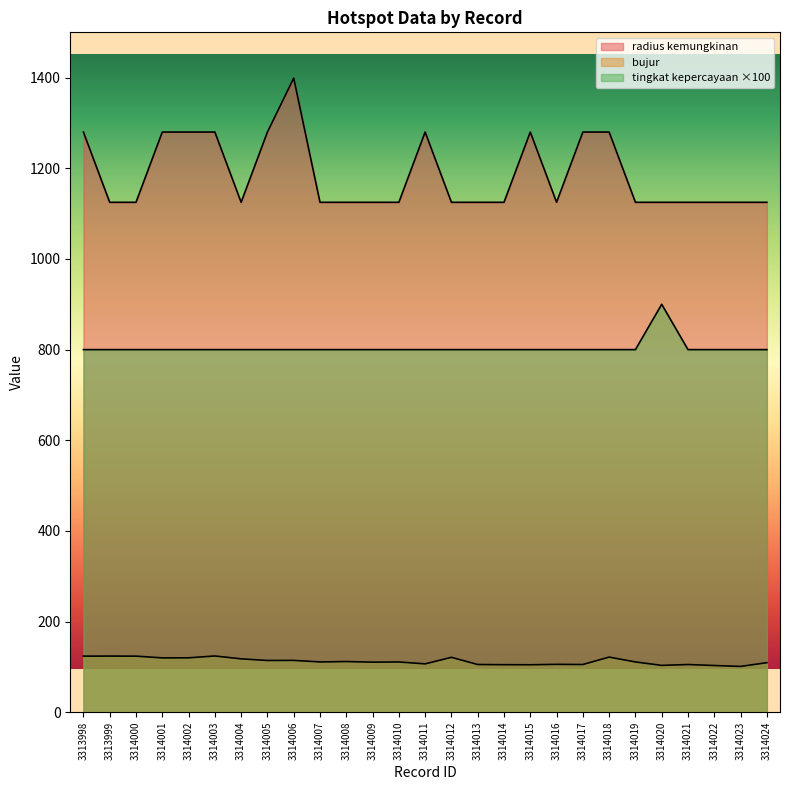

How many interior local peaks does the tingkat kepercayaan series have?

1